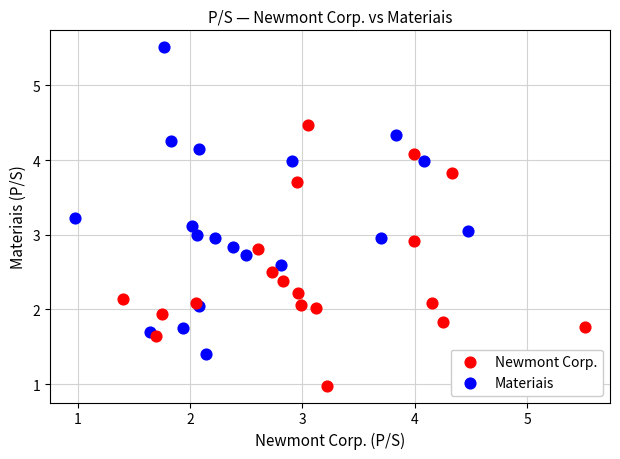

Which series has the largest Y range (max minus min)?

Materiais